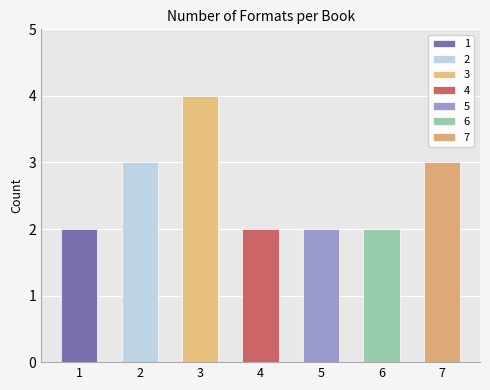

Is it true that the value at Ashley Wolff (73609293) is 0?

False